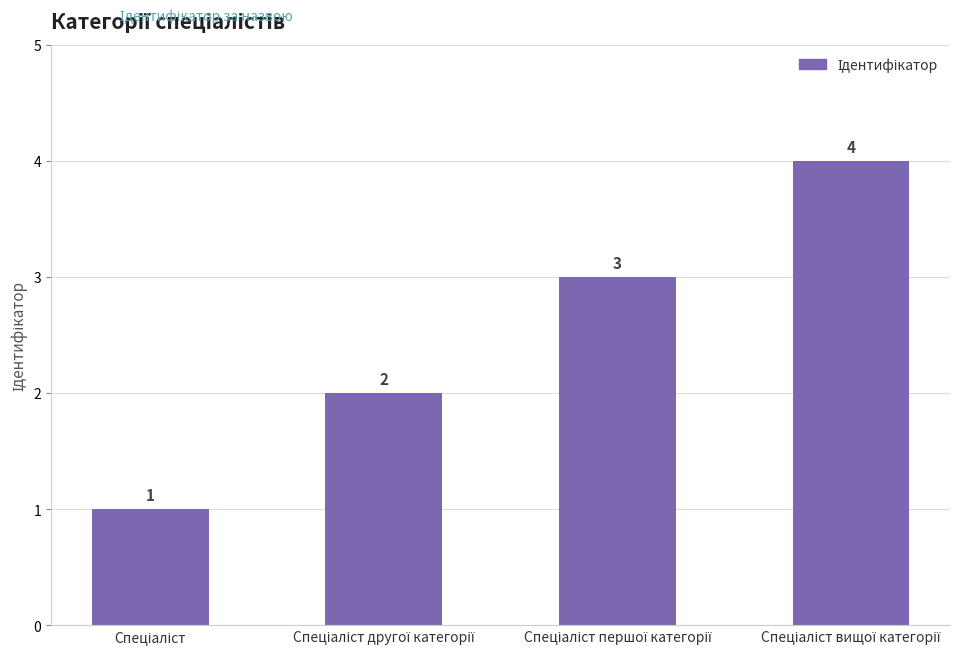

How many values are between 2 and 4?

3